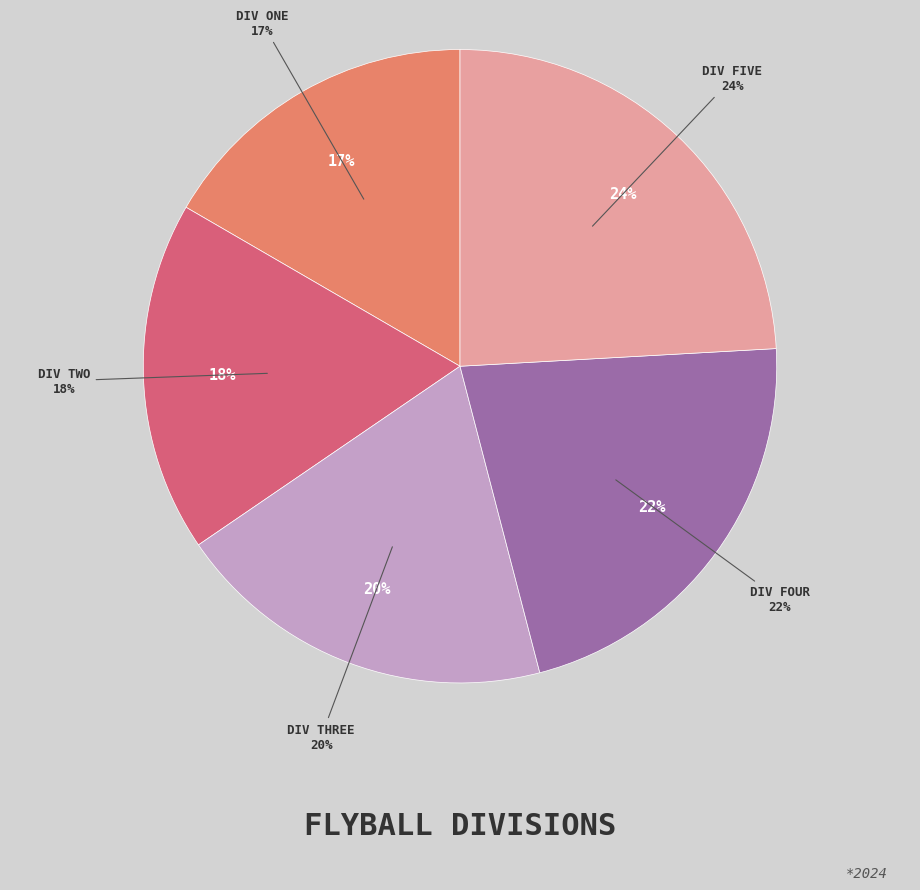

Count the number of slices in the pie.

5